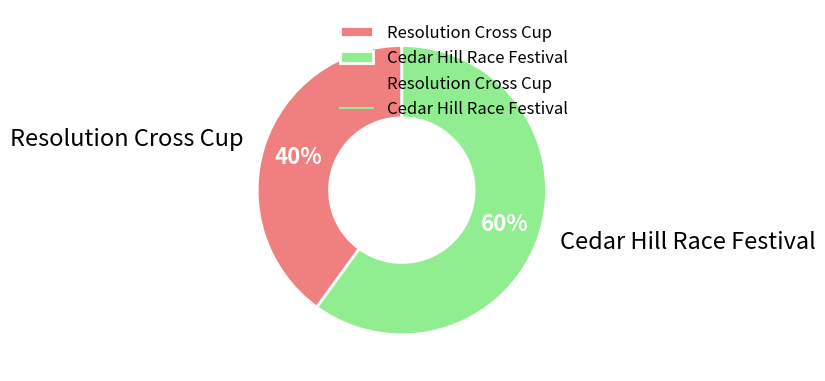

Is there any slice that represents more than half of the pie?

Yes